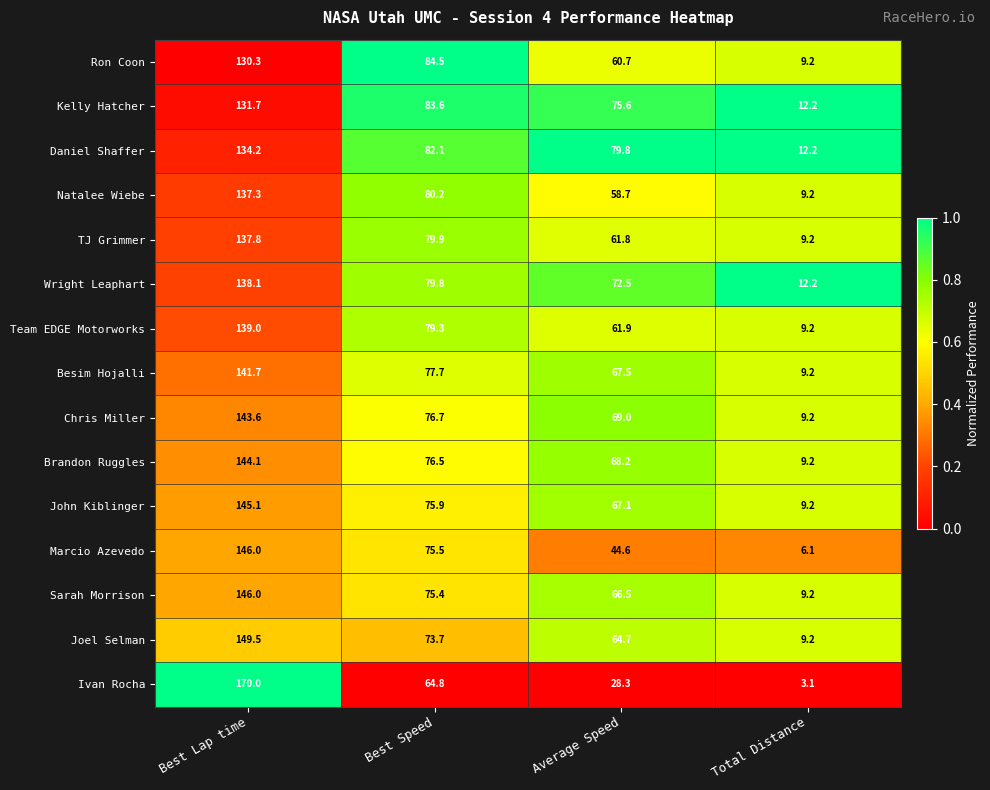

What is the difference between the highest and lowest values at Best Lap time?

39.7